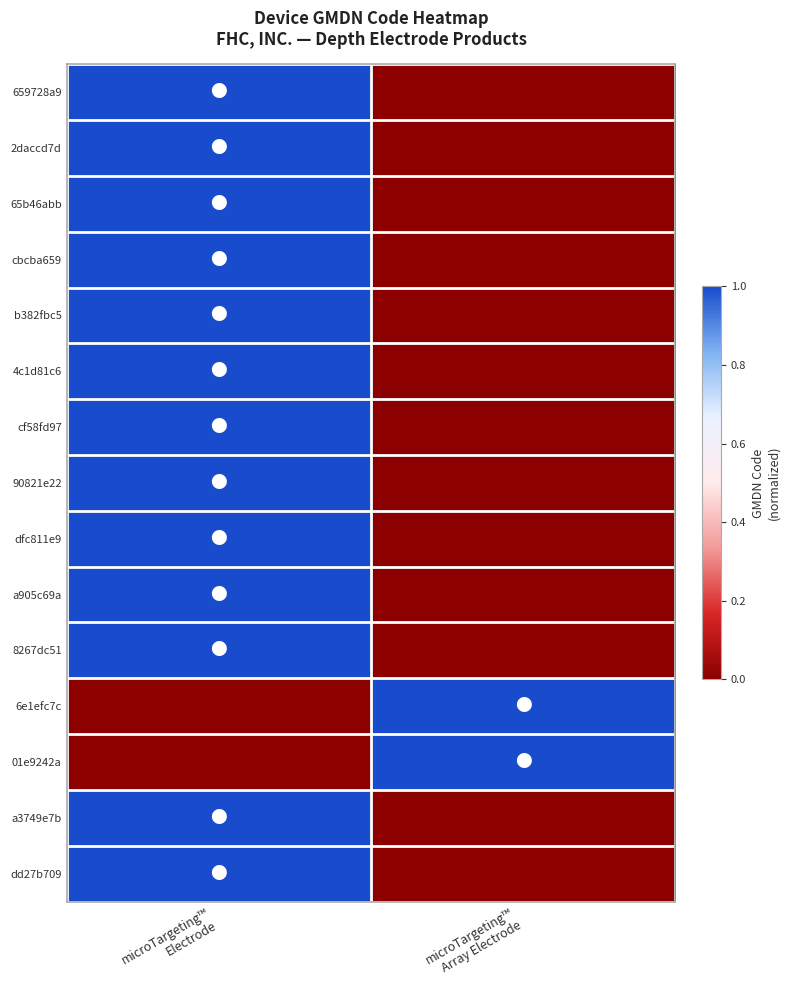

Reading left to right, what are all the values shown in this chart?

659728a9: microTargeting™
Electrode=1	microTargeting™
Array Electrode=0
2daccd7d: microTargeting™
Electrode=1	microTargeting™
Array Electrode=0
65b46abb: microTargeting™
Electrode=1	microTargeting™
Array Electrode=0
cbcba659: microTargeting™
Electrode=1	microTargeting™
Array Electrode=0
b382fbc5: microTargeting™
Electrode=1	microTargeting™
Array Electrode=0
4c1d81c6: microTargeting™
Electrode=1	microTargeting™
Array Electrode=0
cf58fd97: microTargeting™
Electrode=1	microTargeting™
Array Electrode=0
90821e22: microTargeting™
Electrode=1	microTargeting™
Array Electrode=0
dfc811e9: microTargeting™
Electrode=1	microTargeting™
Array Electrode=0
a905c69a: microTargeting™
Electrode=1	microTargeting™
Array Electrode=0
8267dc51: microTargeting™
Electrode=1	microTargeting™
Array Electrode=0
6e1efc7c: microTargeting™
Electrode=0	microTargeting™
Array Electrode=1
01e9242a: microTargeting™
Electrode=0	microTargeting™
Array Electrode=1
a3749e7b: microTargeting™
Electrode=1	microTargeting™
Array Electrode=0
dd27b709: microTargeting™
Electrode=1	microTargeting™
Array Electrode=0